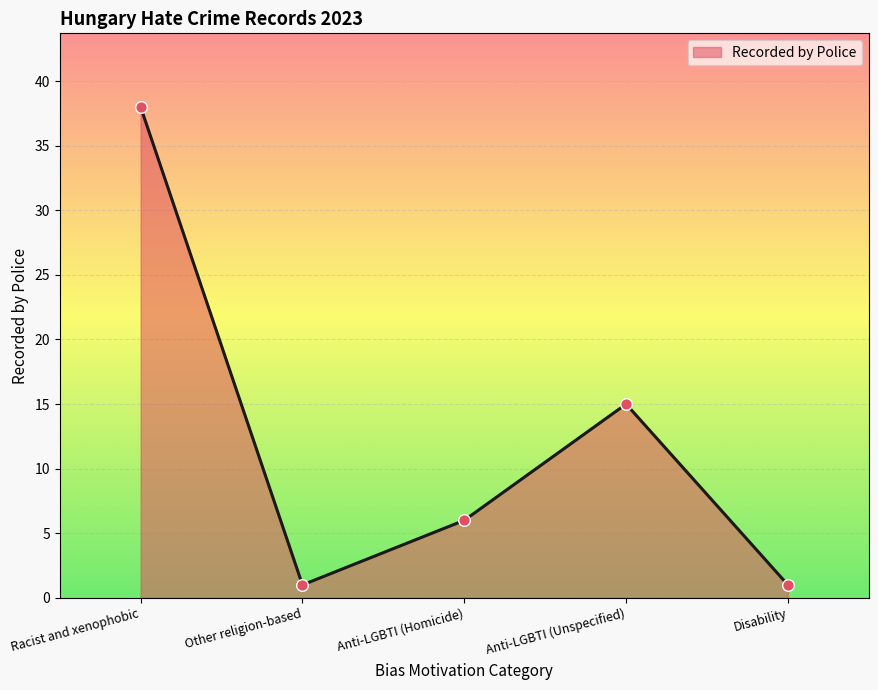

What is the change in value from Racist and xenophobic to Disability?

-37